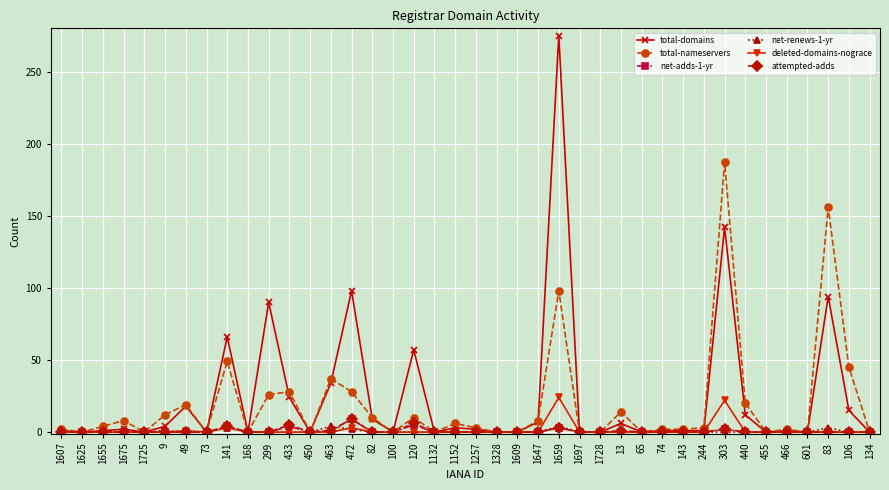

The attempted-adds series shows 0 at 1655. True or false?

True